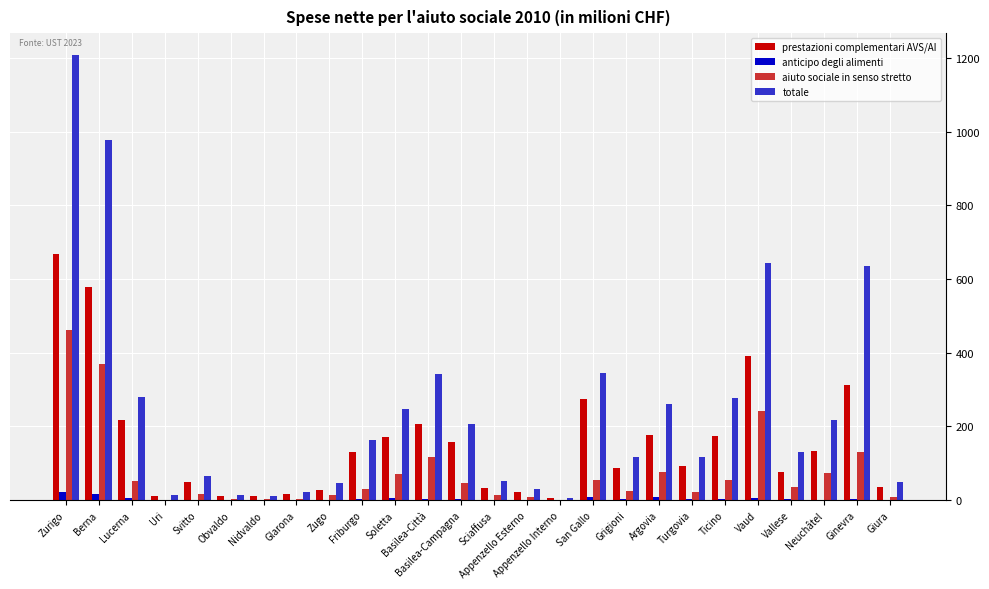

True or false: prestazioni complementari AVS/AI has a value of 27.5 at Zugo.

True